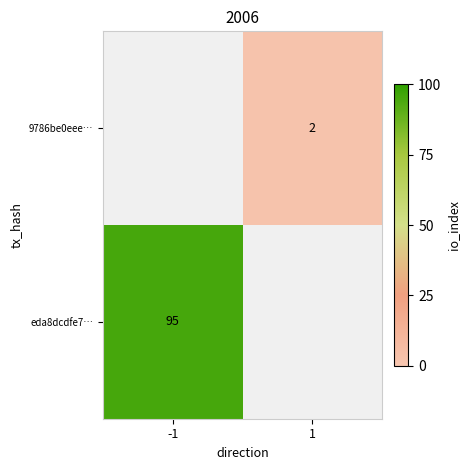

The eda8dcdfe7… series shows 24 at -1. True or false?

False